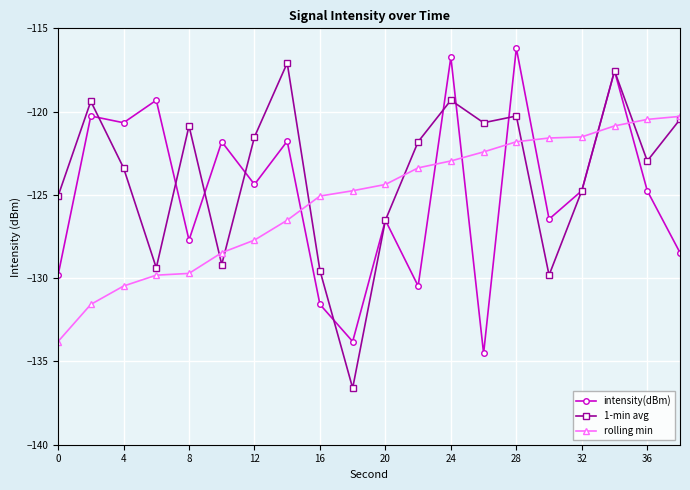

True or false: rolling min and intensity(dBm) cross at least once.

True